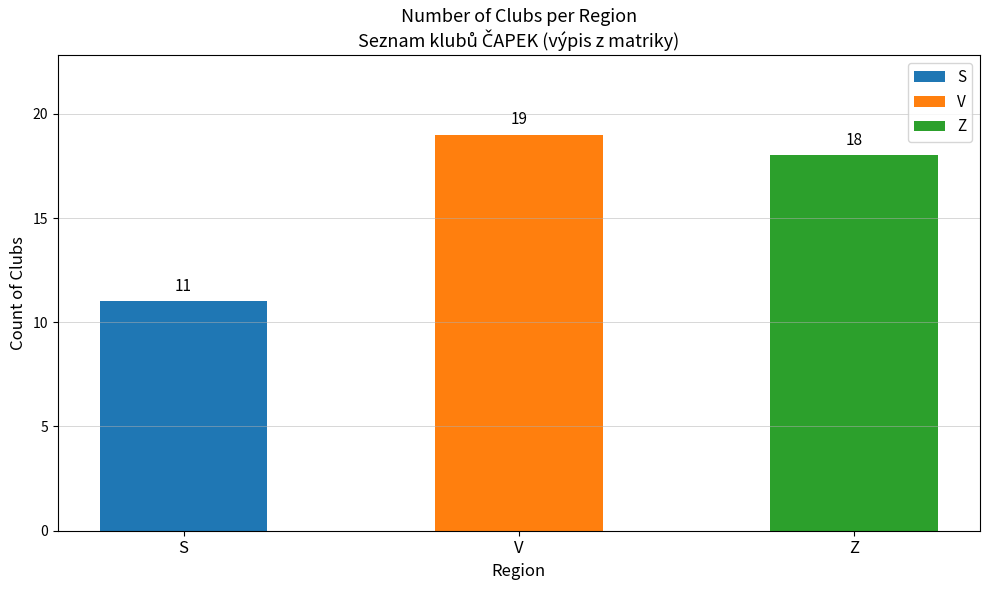

True or false: the data shows 19 at V.

True